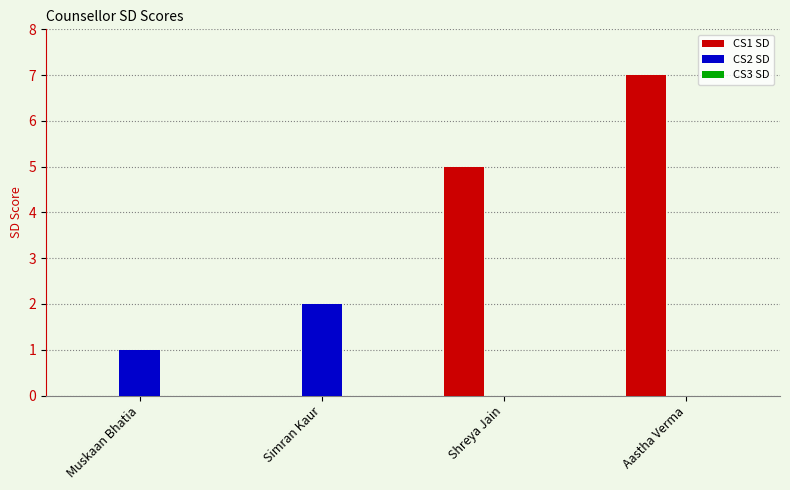

What is the spread (max minus min) of values at Aastha Verma?

7